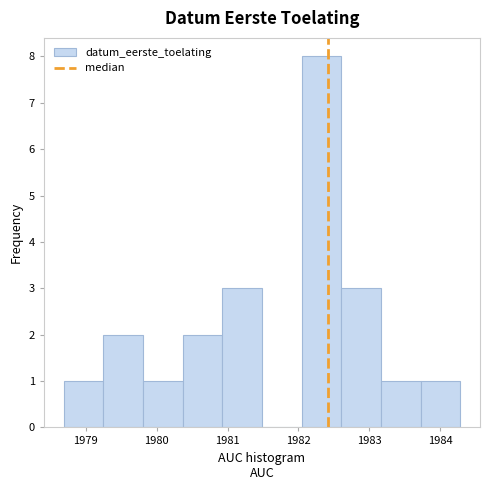

What is the height of the bar covering 1979.8 to 1980.4 on the x-axis? Neither the bar edges nor the heights are printed on the chart, so give them approximately, as read against the axes.

1